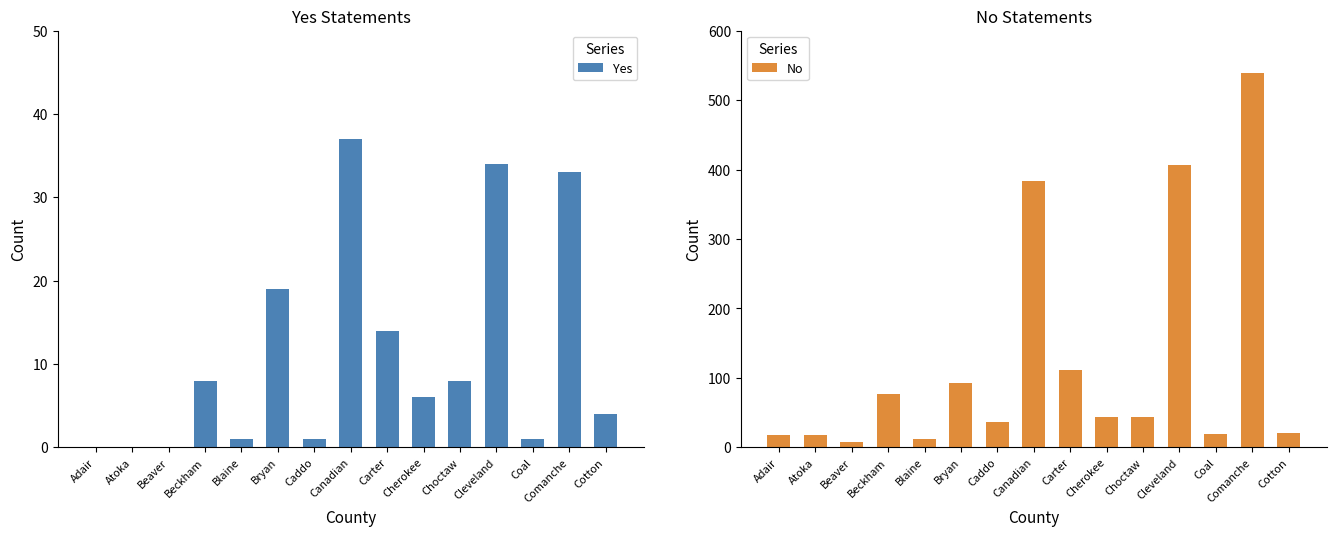

Is the value of Yes at Blaine greater than the value of No at Beaver?

No